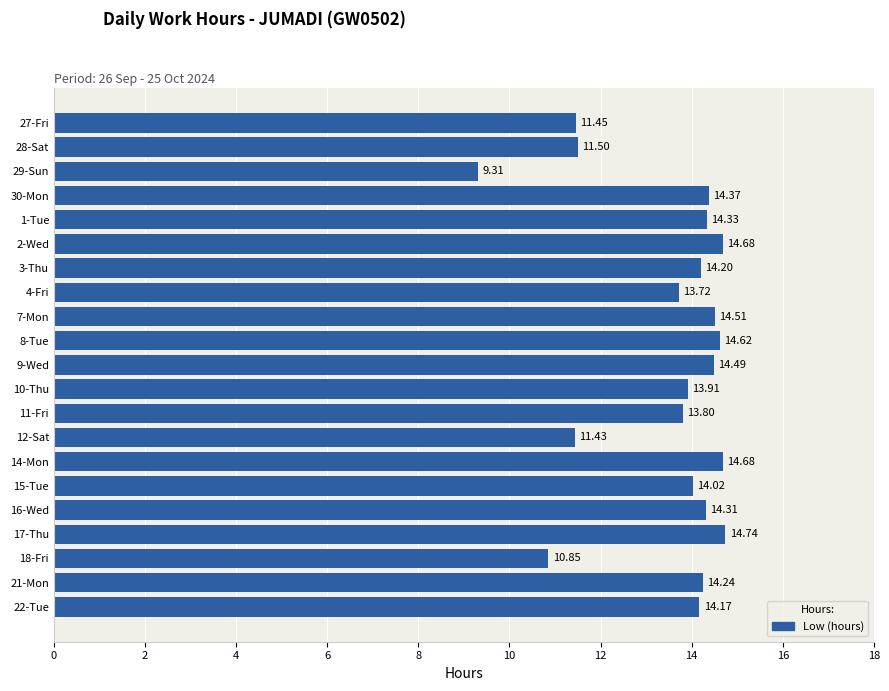

What is the average value?

13.5